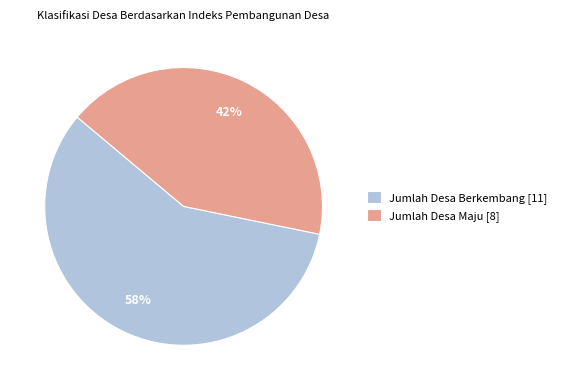

To the nearest percent, what is the difference between the largest and smallest slice percentages?

16%